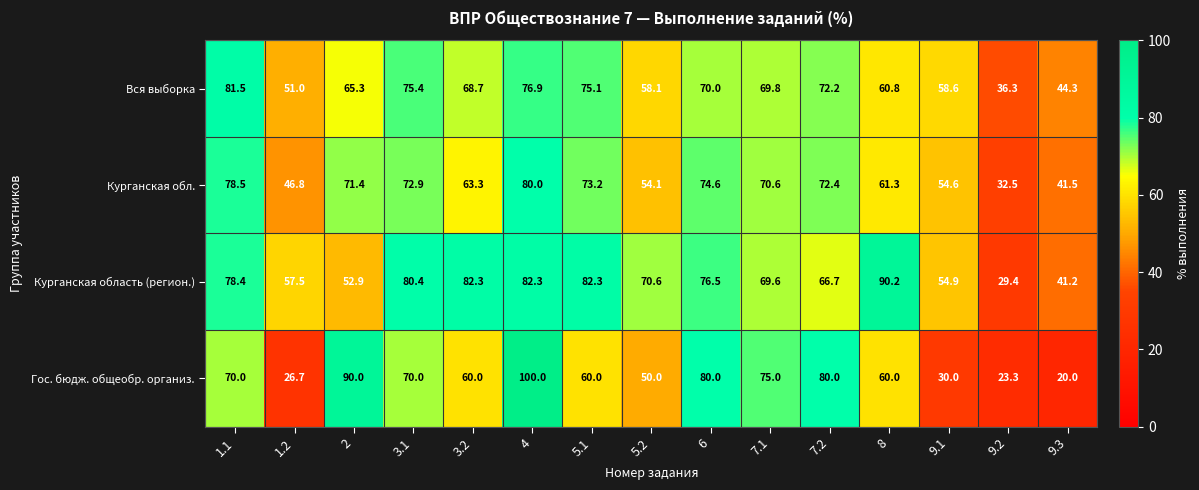

At how many categories does at least one series exceed 84?

3